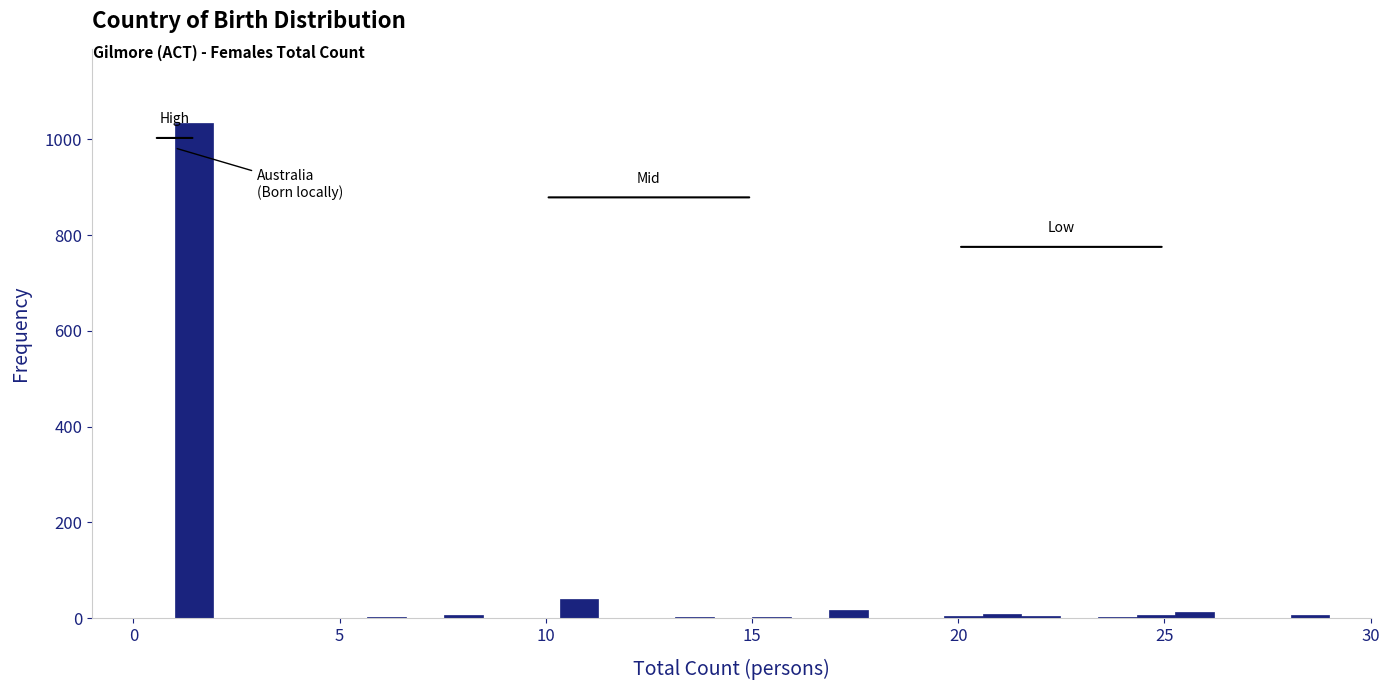

Around what value on the x-axis is the tallest bar? Give the approximate position of its centre, as read against the axis.

1.5